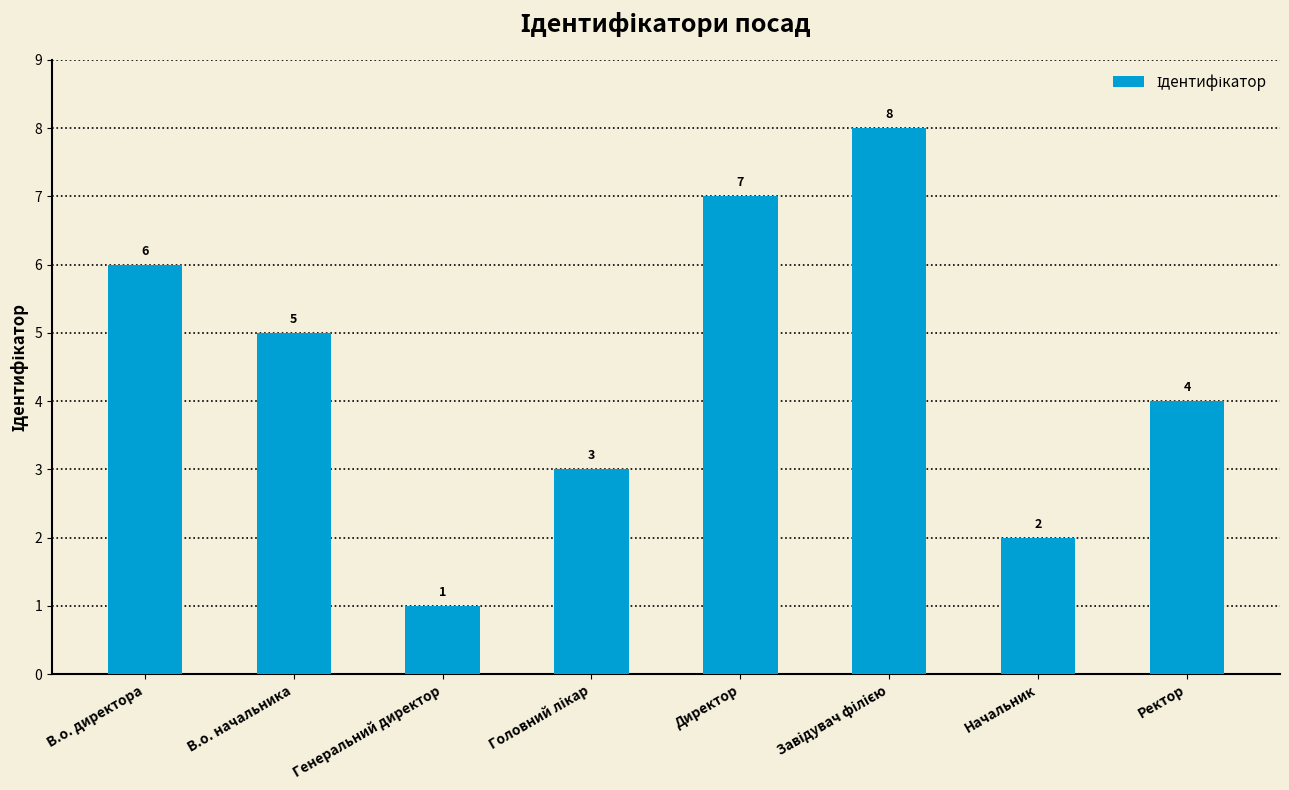

At which category does the chart reach its minimum across all series?

Генеральний директор